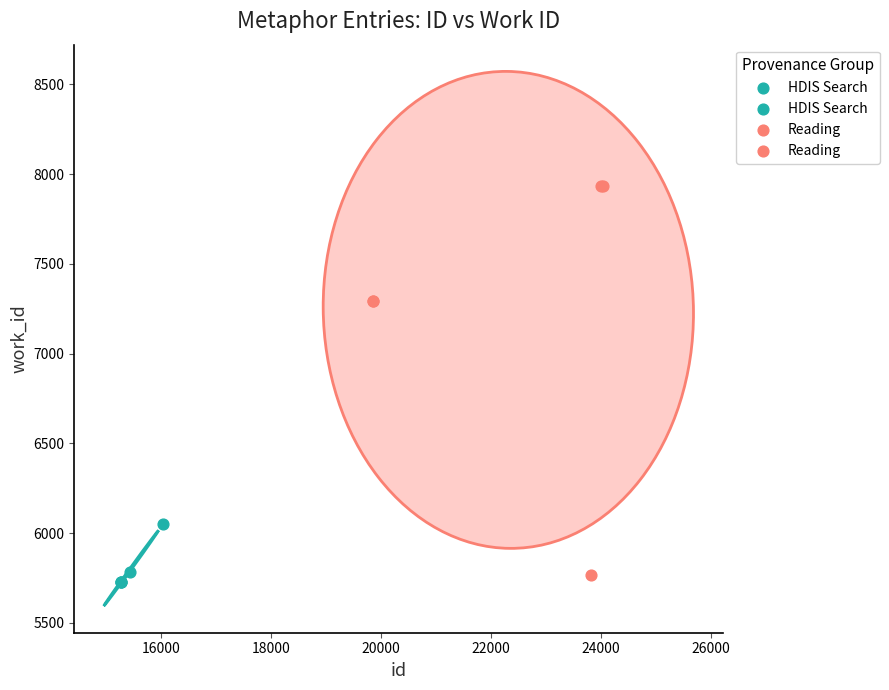

Which series has the largest Y range (max minus min)?

Reading